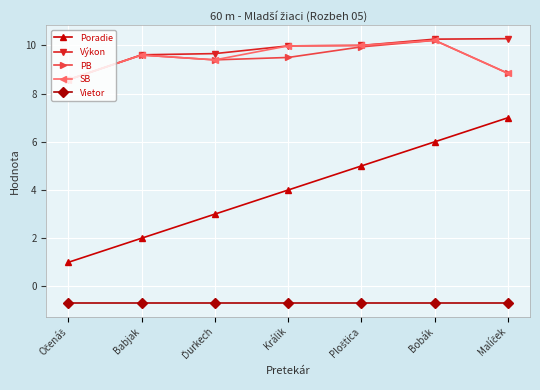

The Výkon series shows 2.5 at Králik. True or false?

False